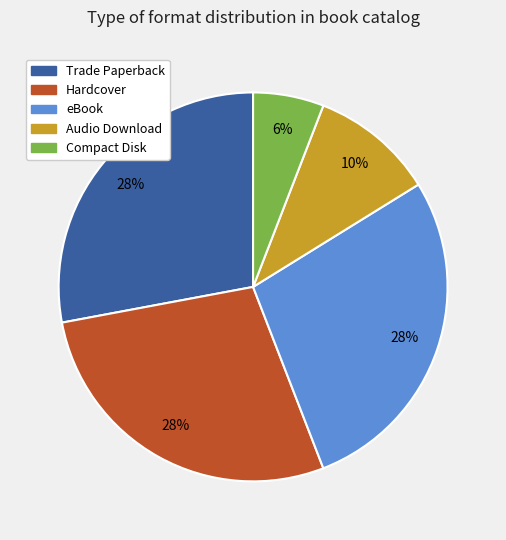

Combined, do Trade Paperback and Compact Disk account for over 50%?

No